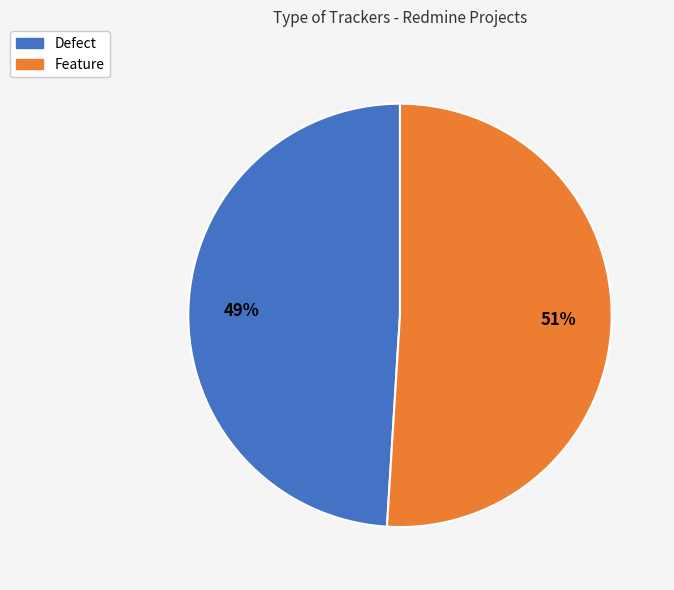

To the nearest percent, what portion does Defect represent?

49%